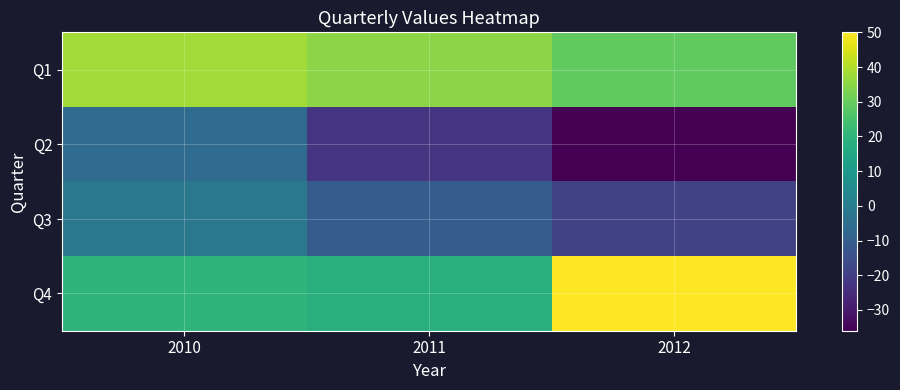

What is the total value across all series at 2010?

50